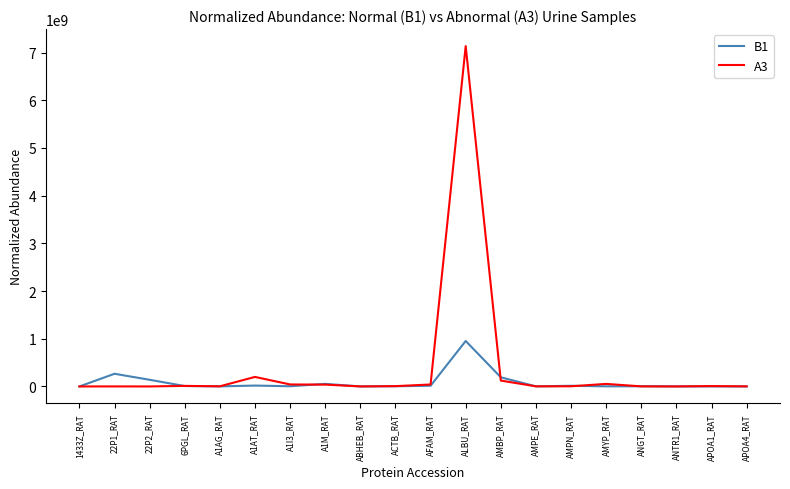

Which label corresponds to the largest value in the chart?

ALBU_RAT